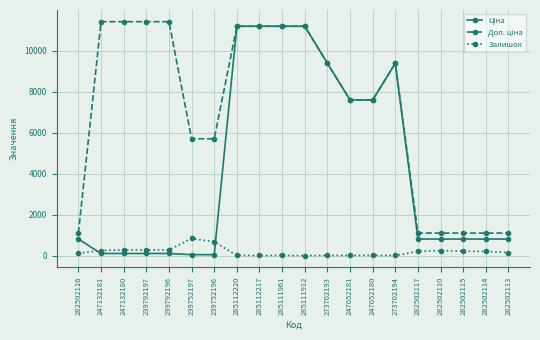

What is the greatest value displayed?

11410.0